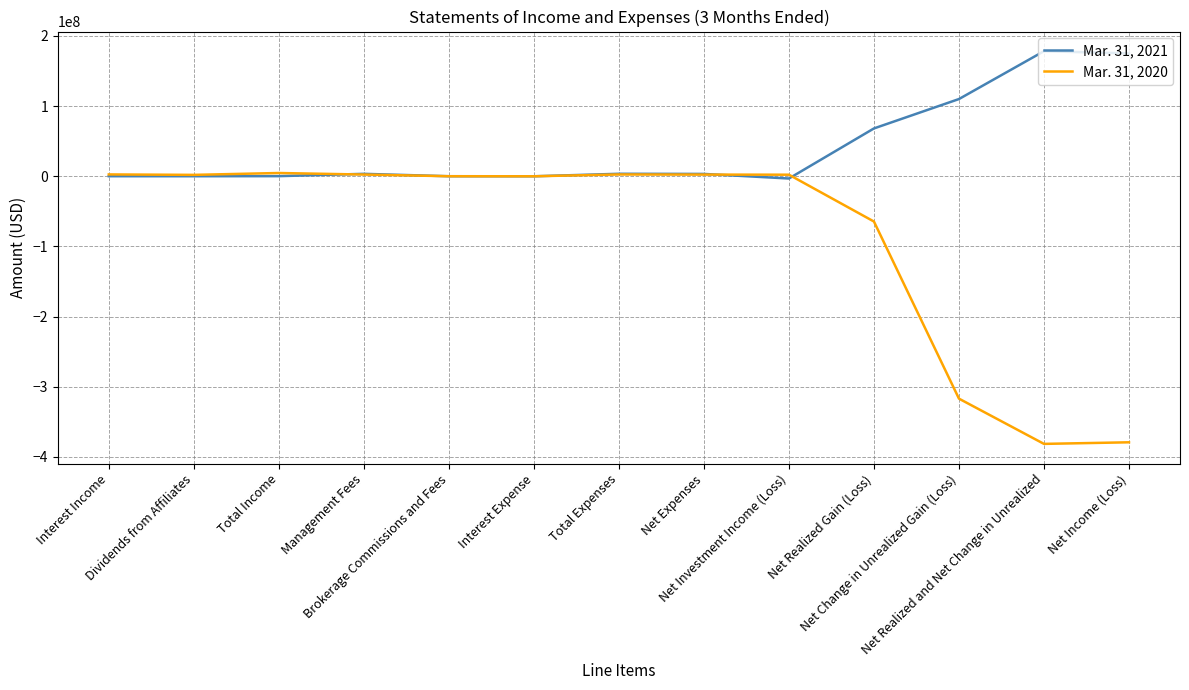

What is the spread (max minus min) of values at Net Realized and Net Change in Unrealized?

559686114